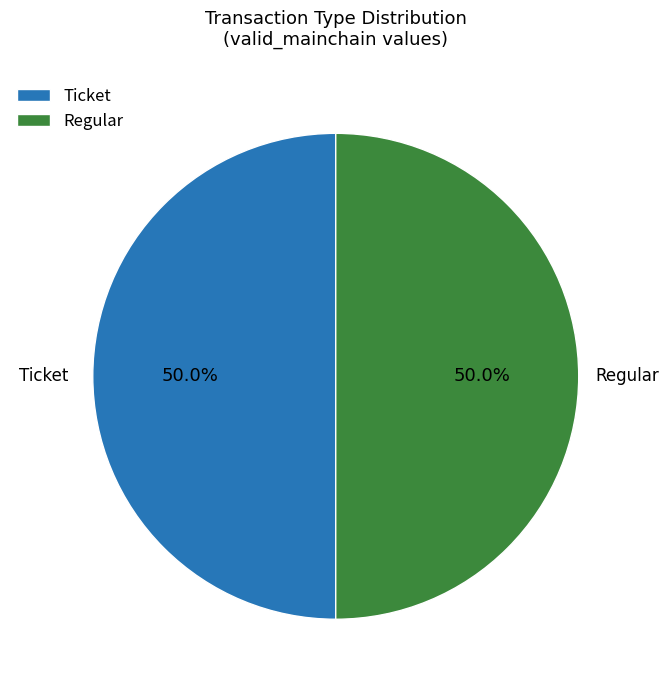

Count the number of slices in the pie.

2